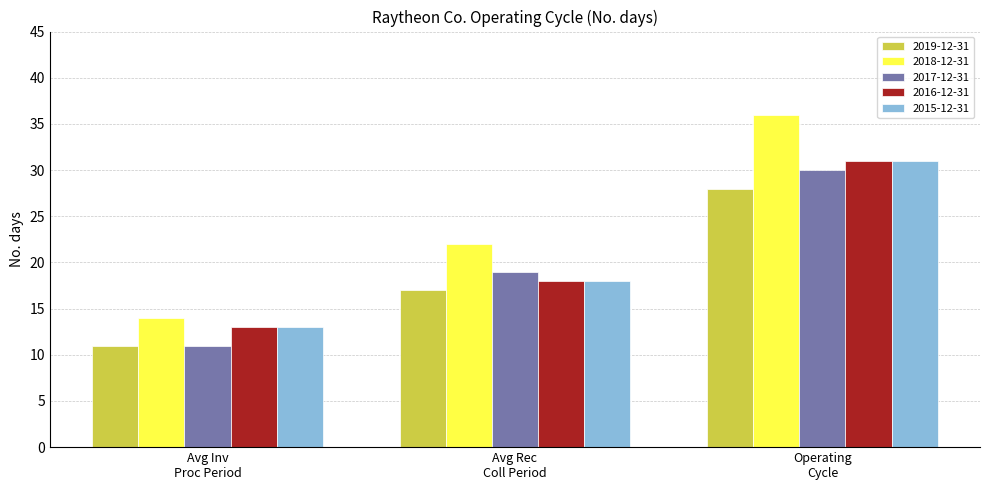

Which series has the largest total across all categories?

2018-12-31